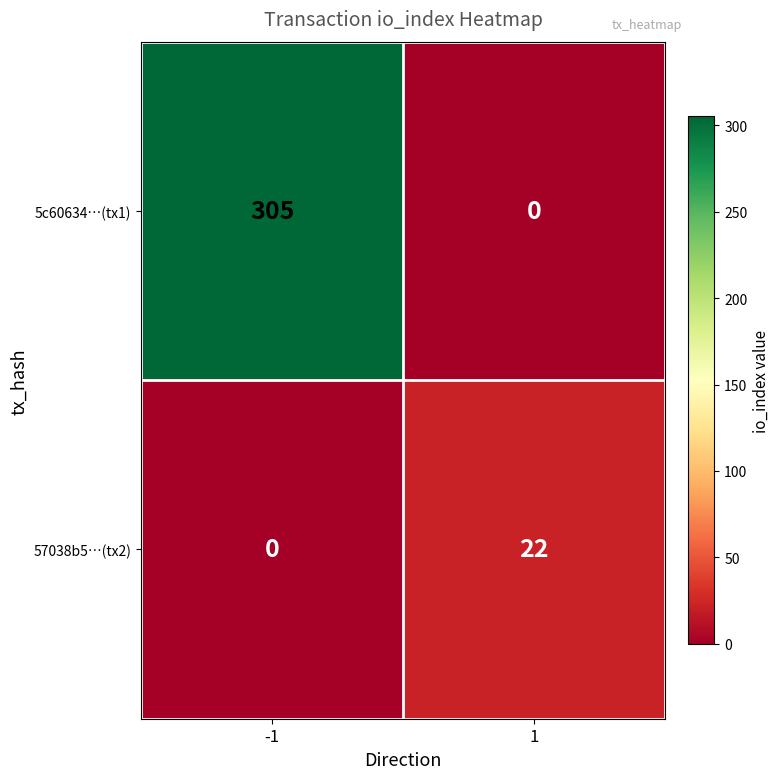

Reading right to left, list all the values displayed in this chart.

5c60634…(tx1): 0	305
57038b5…(tx2): 22	0